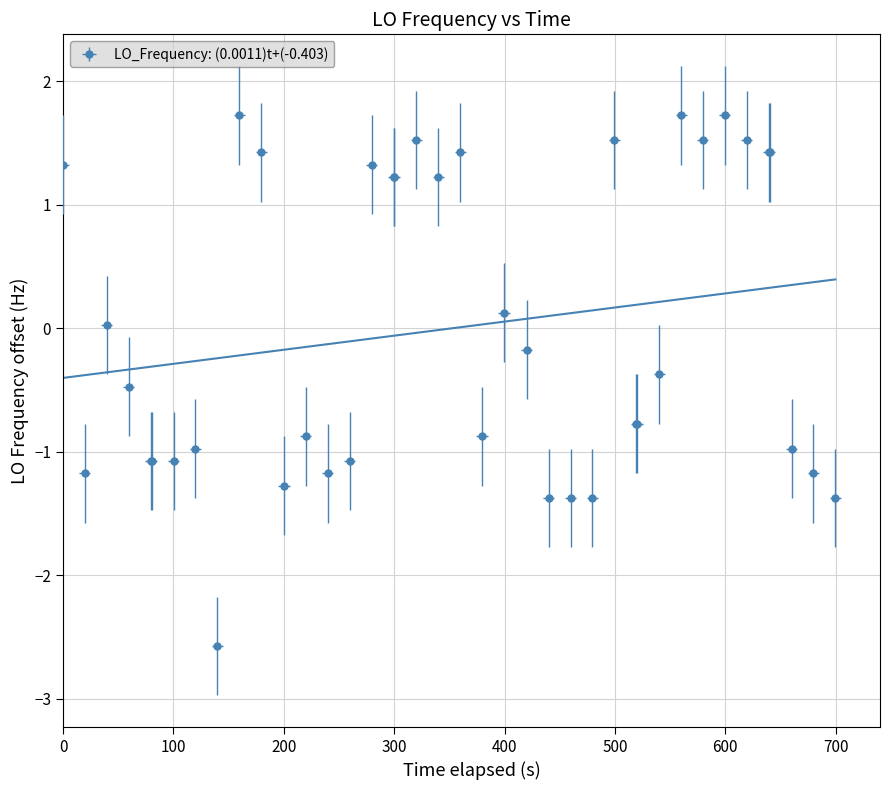

Is it true that the value at 20 is 0.4?

False